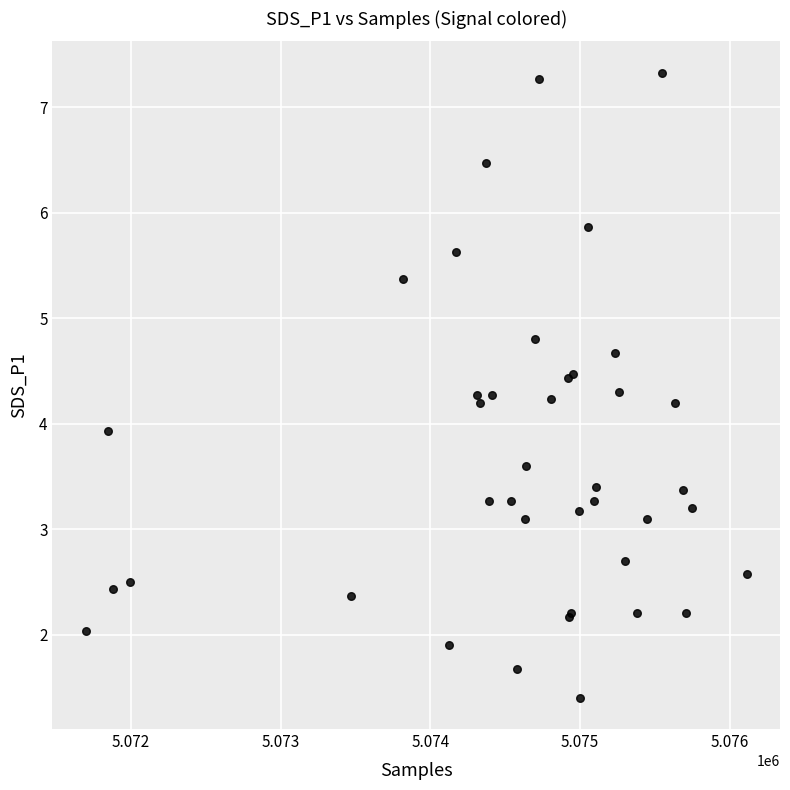

What Y value in the scatter plot is closest to 4?

3.9